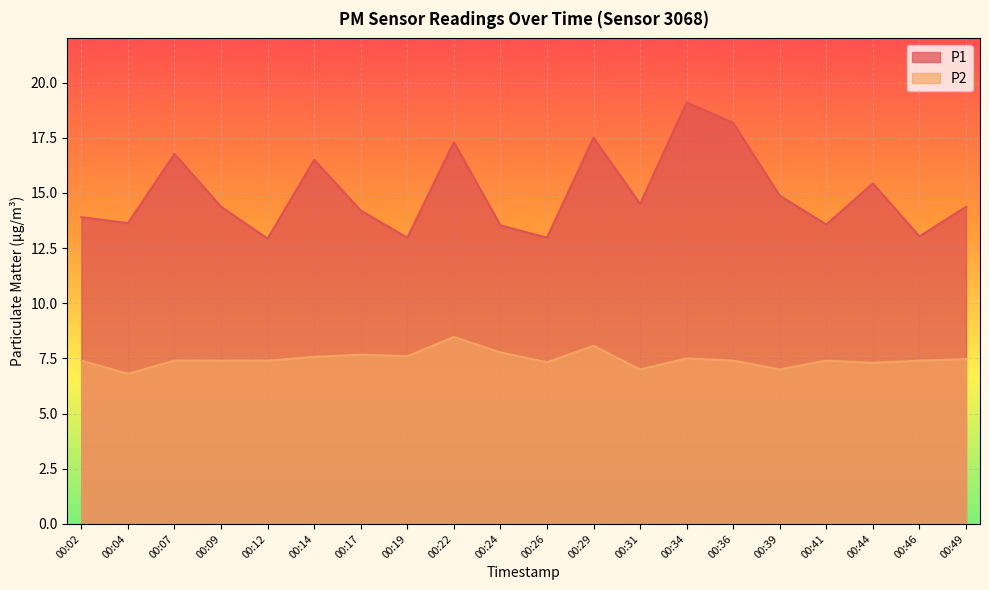

How many series are shown in this chart?

2